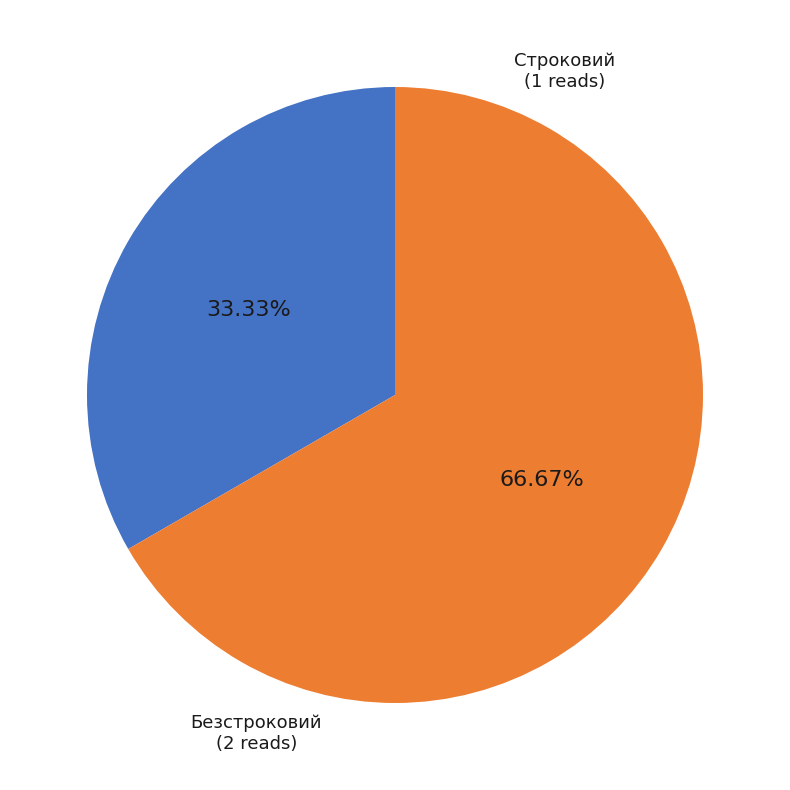

Is there a majority slice in this chart?

Yes